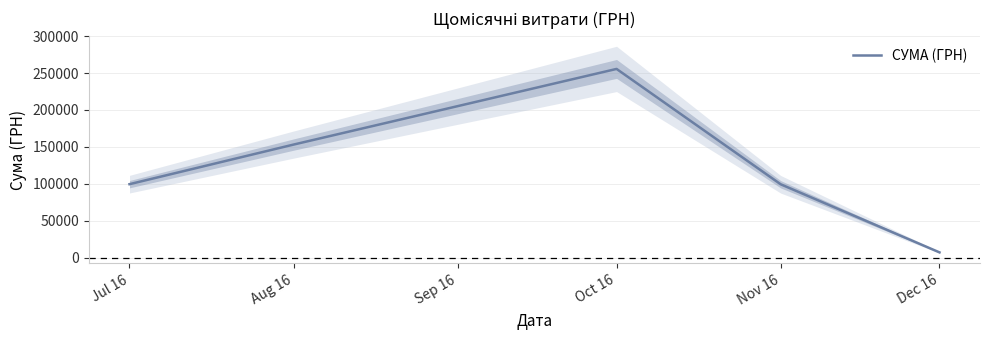

The value of СУМА (ГРН) at Oct 16 is 255550.2. True or false?

True